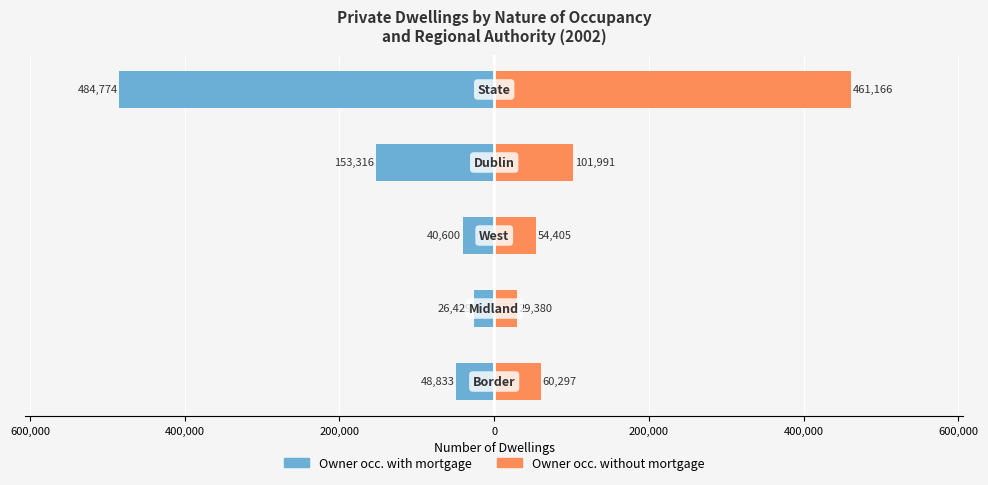

How many data points in Owner occ. with mortgage are above -48833?

2